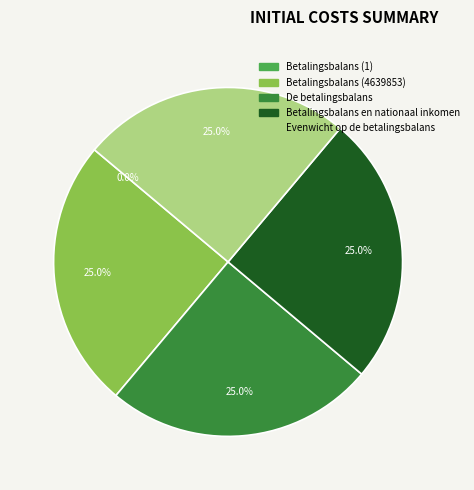

Does any single category account for the majority?

No